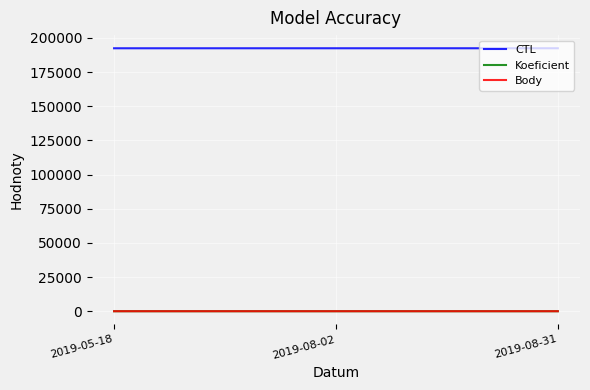

At which label is Koeficient closest to 4?

2019-05-18